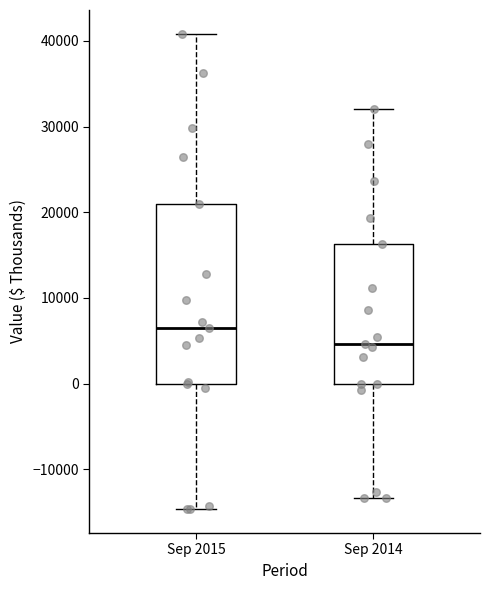

Where is the lower edge of the box for Sep 2014 on the y-axis? The values are not printed on the chart, so give them approximately, as read against the axis.

0